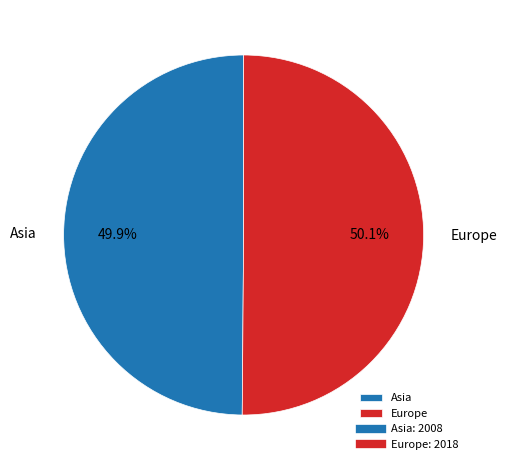

To the nearest percent, what portion does Europe represent?

50%